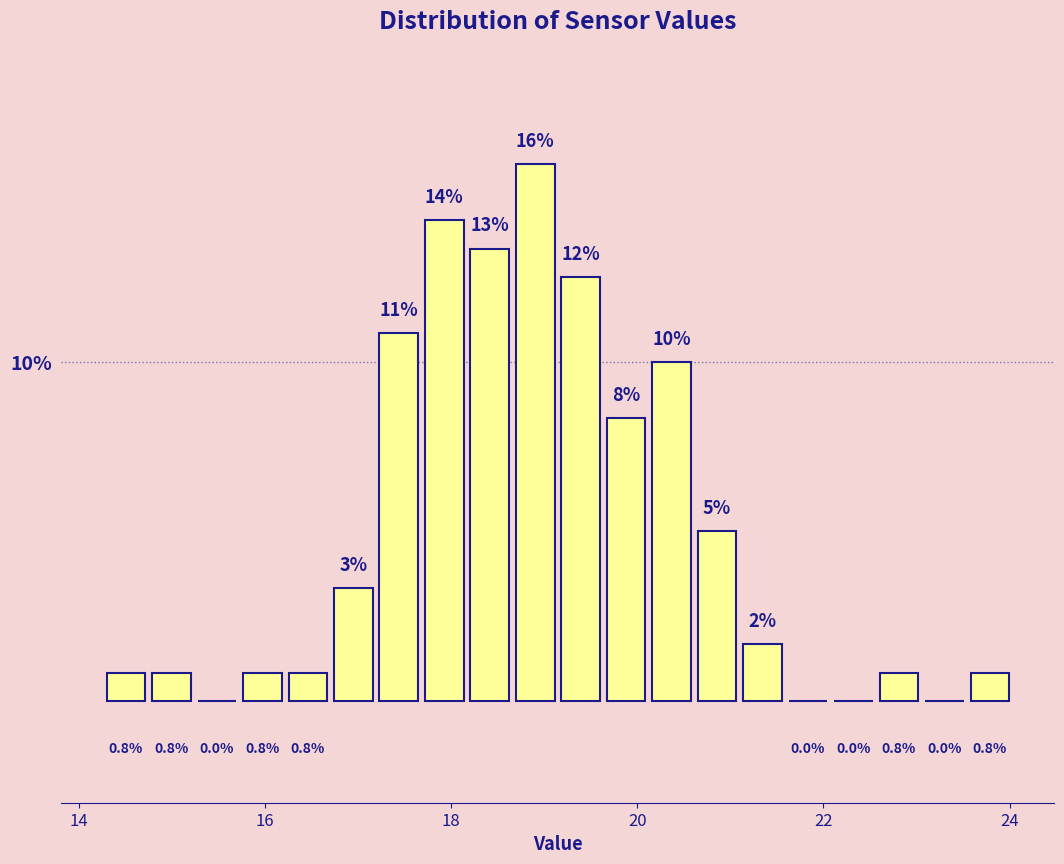

Around what value on the x-axis is the tallest bar? Give the approximate position of its centre, as read against the axis.

19.0